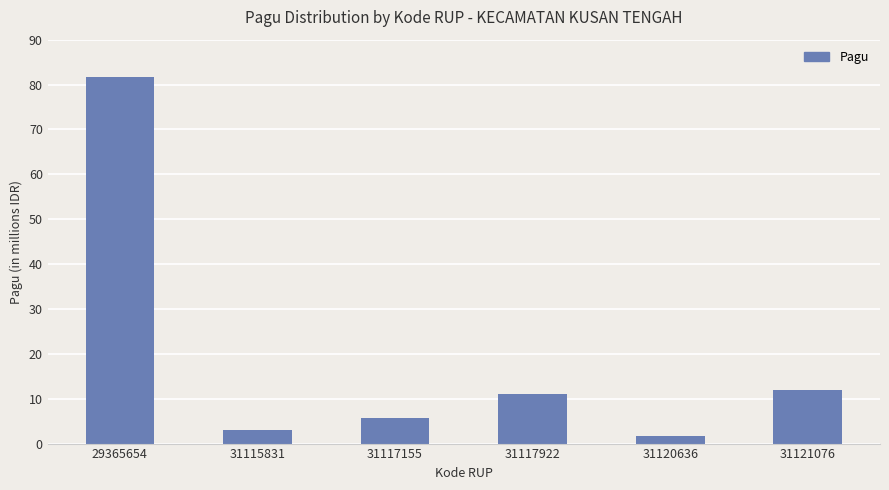

Are the bars horizontal?

No